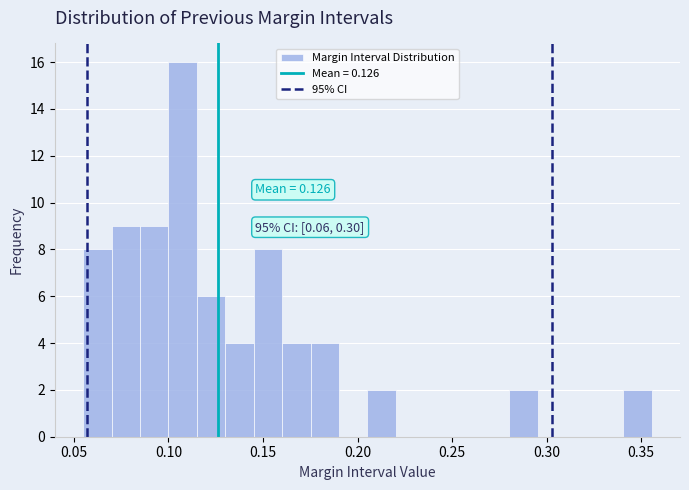

Around what value on the x-axis is the tallest bar? Give the approximate position of its centre, as read against the axis.

0.105